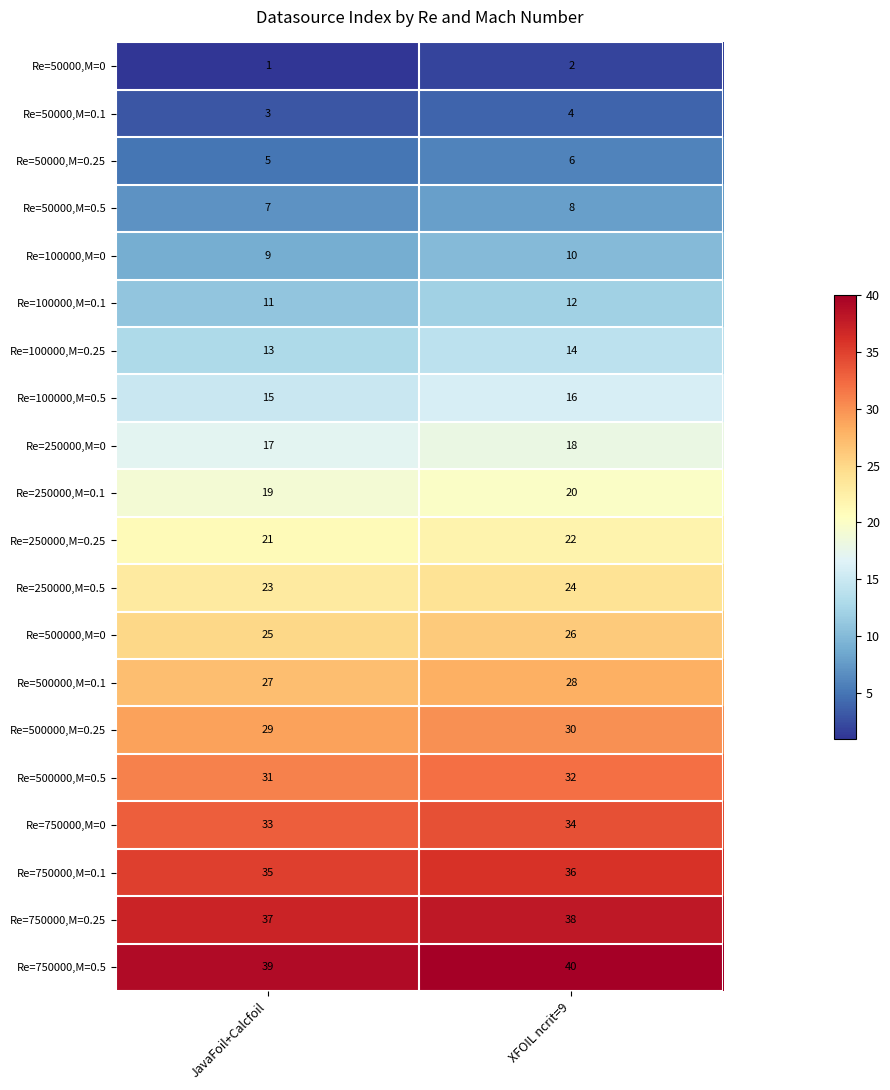

What is the difference between the highest and lowest values at JavaFoil+Calcfoil?

38